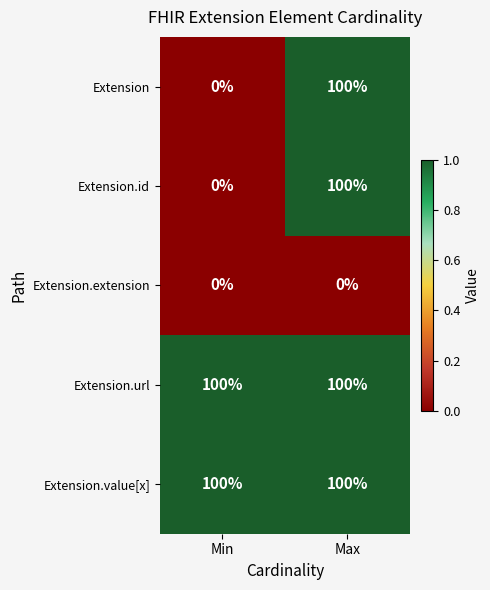

True or false: Extension.value[x] has a value of 100 at Min.

True